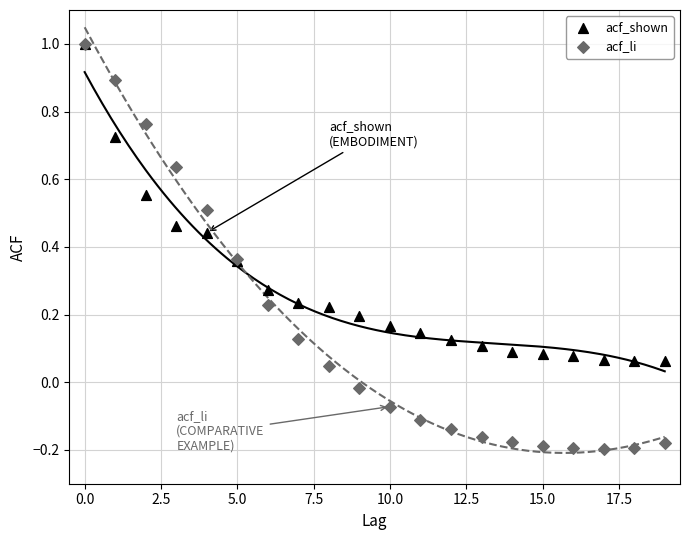

Which series has the widest spread of Y values?

acf_li